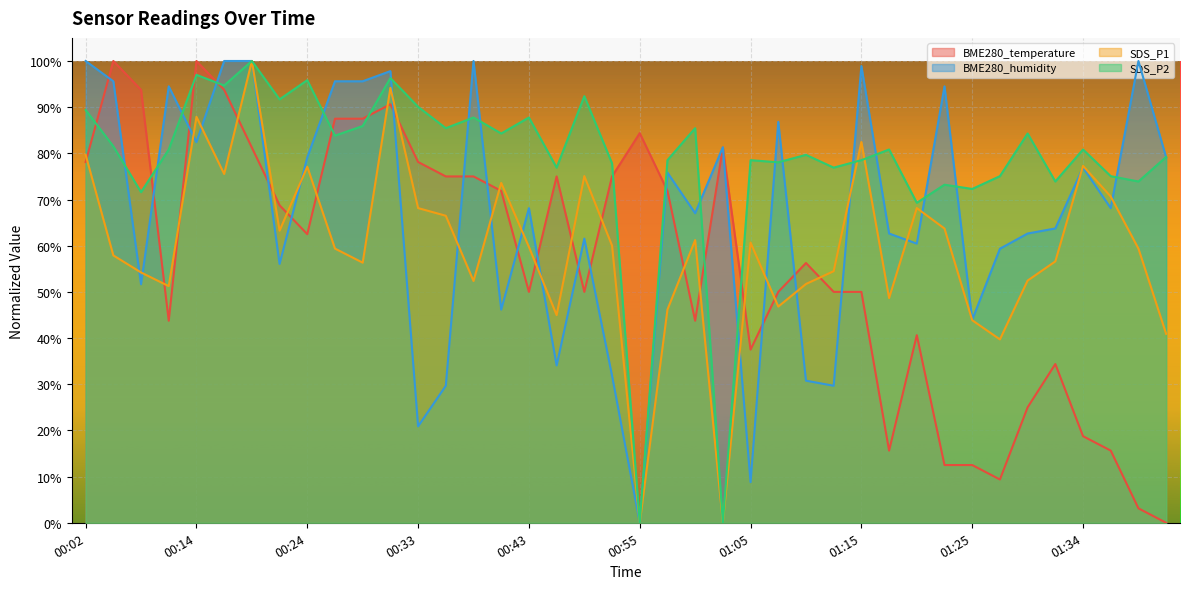

What is the highest value of the SDS_P1 series?

1.0